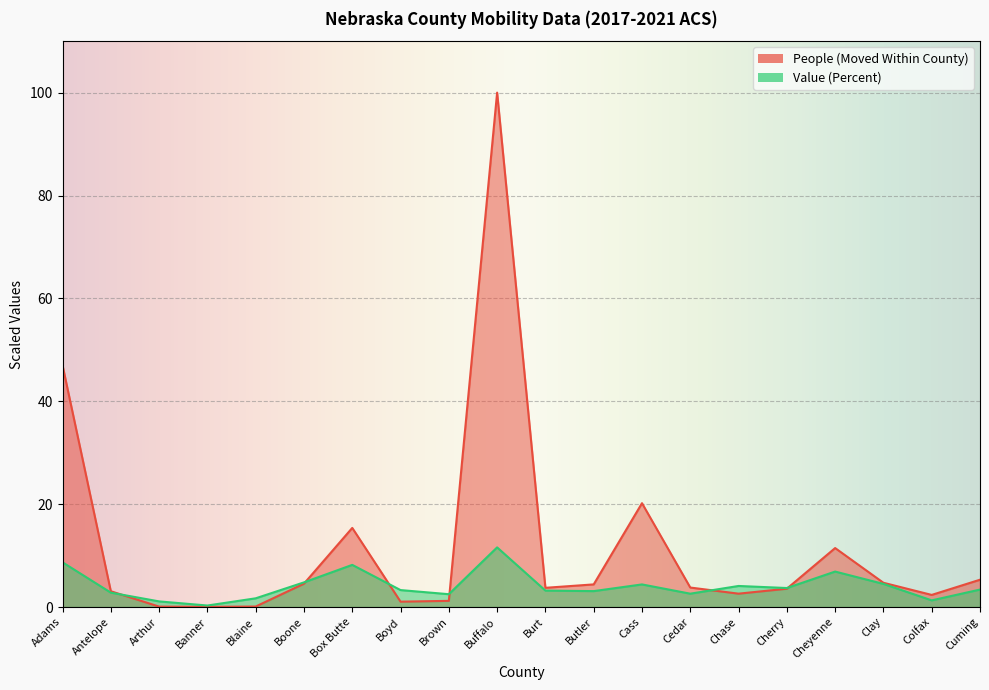

Is it true that Value (Percent) equals 0.3 at Banner?

True